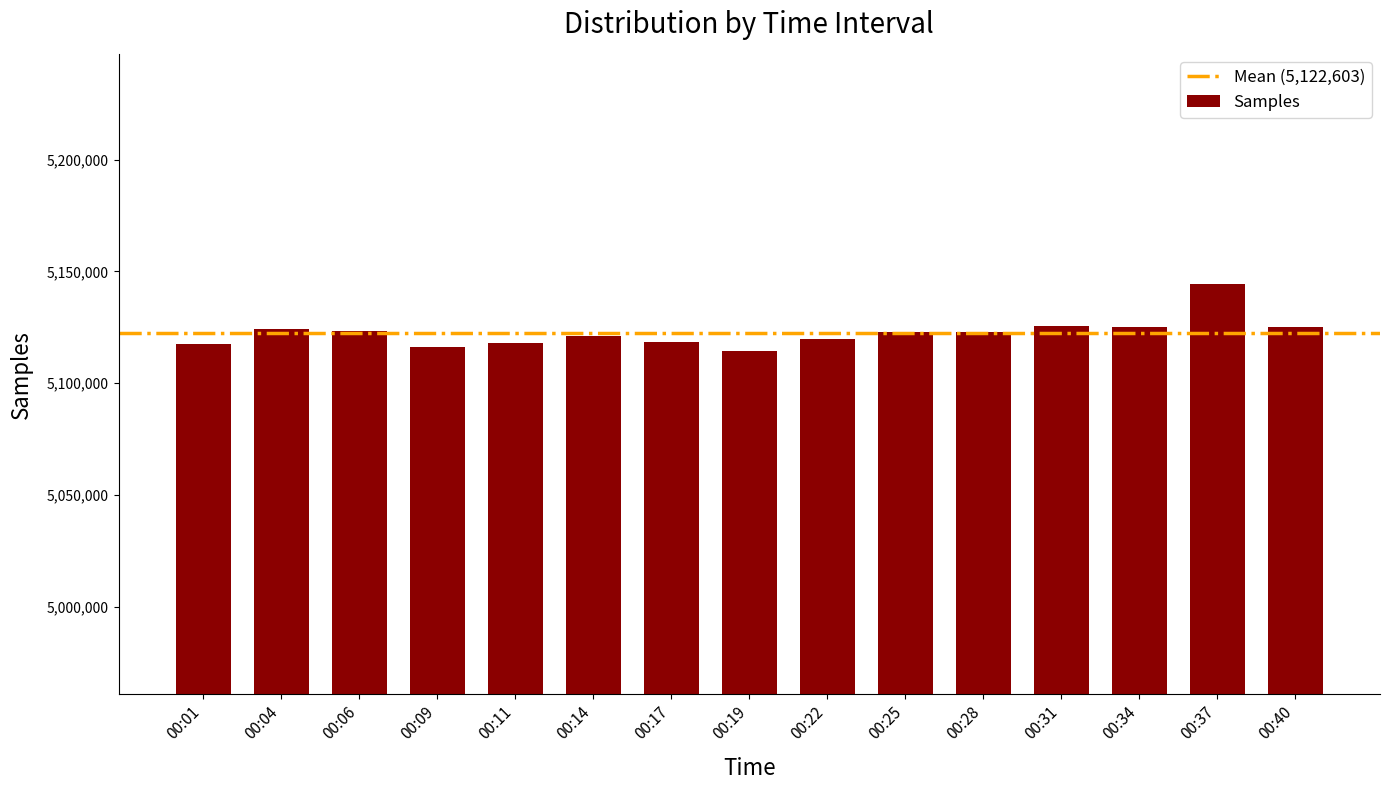

What is the value of the 7th bar from the left?

5118405